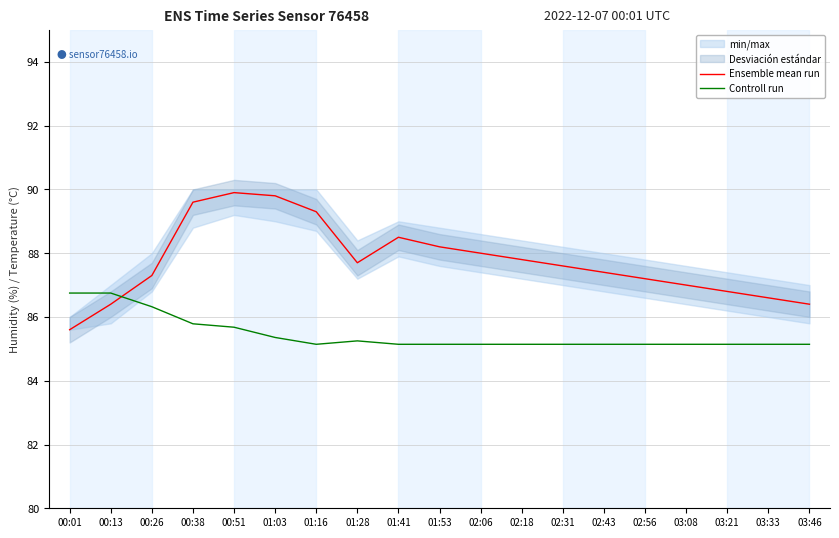

After their last crossing, which series has the higher values: Ensemble mean run or Controll run?

Ensemble mean run